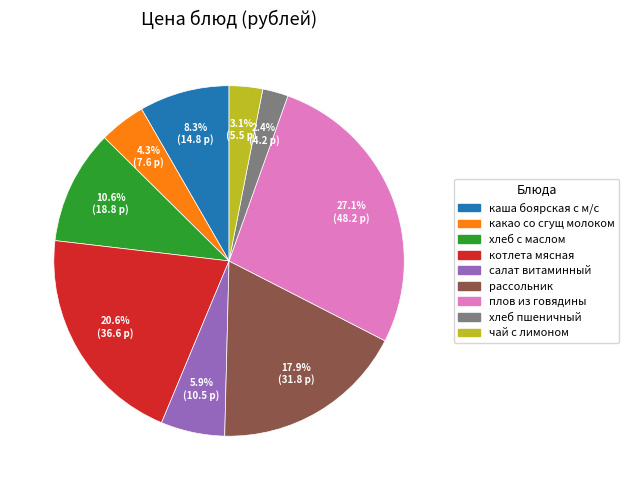

To the nearest percent, what is the difference between the largest and smallest slice percentages?

25%